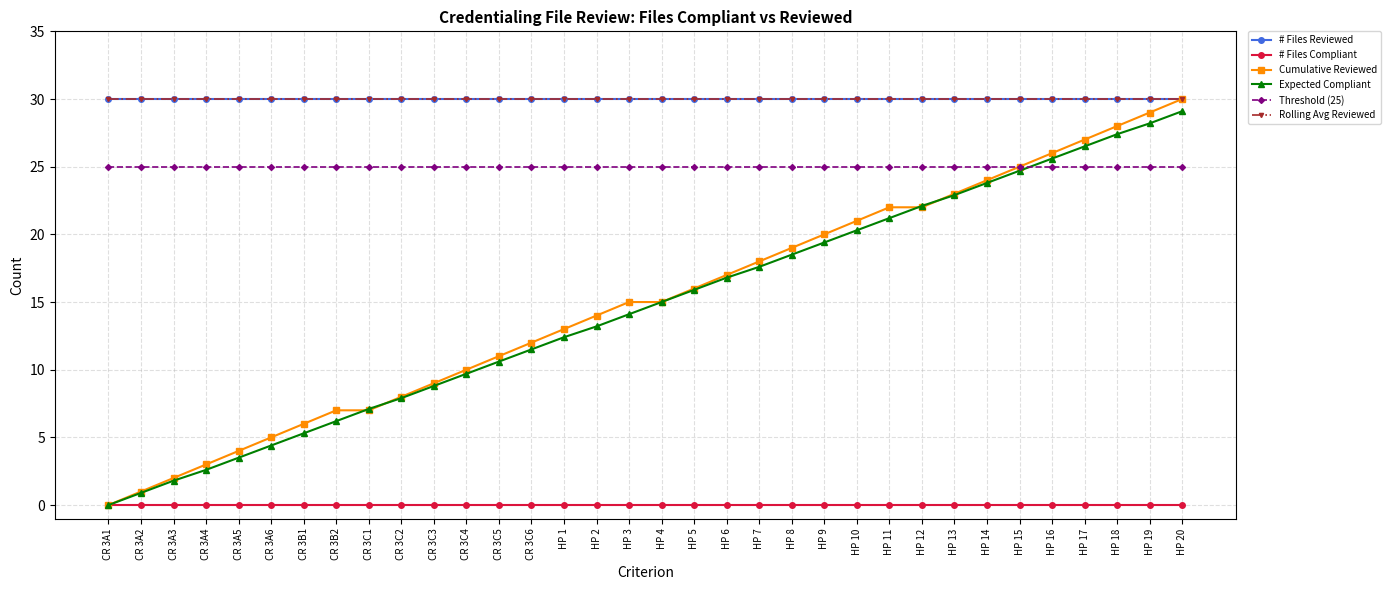

True or false: # Files Reviewed and # Files Compliant cross at least once.

False